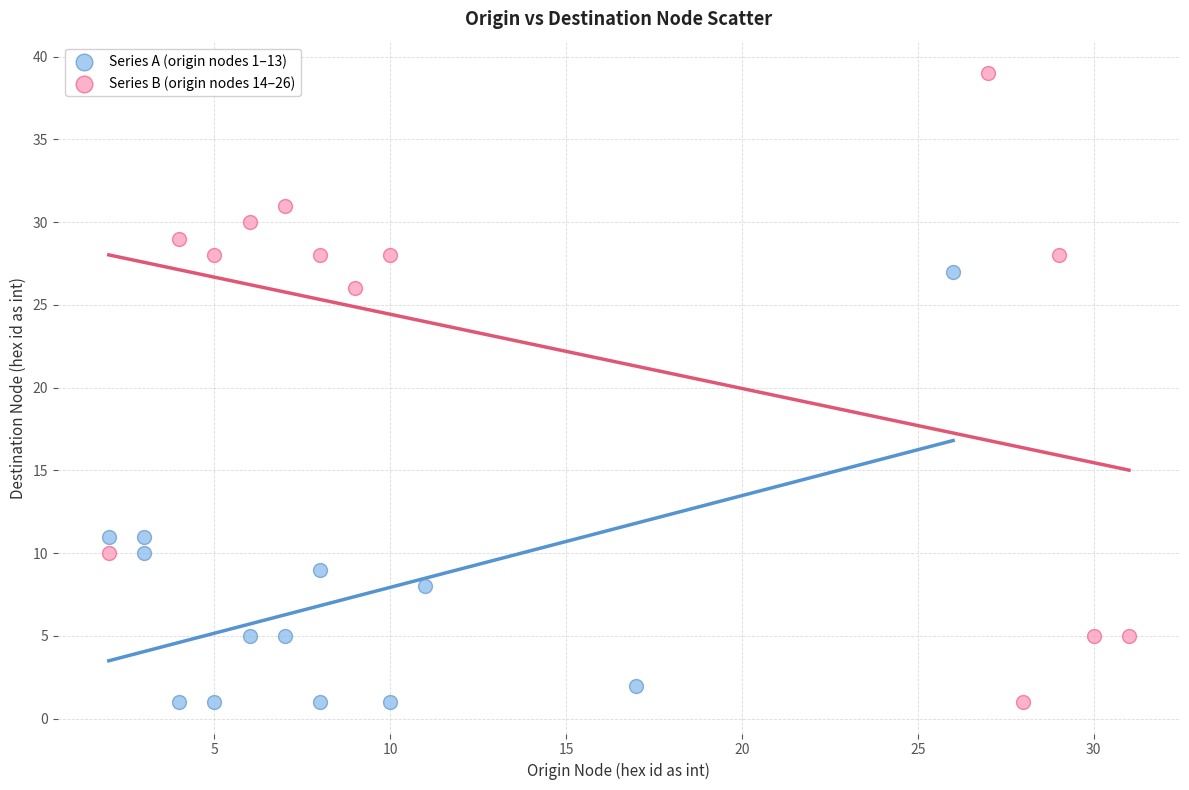

Which series contains the highest Y value?

Series B (origin nodes 14–26)